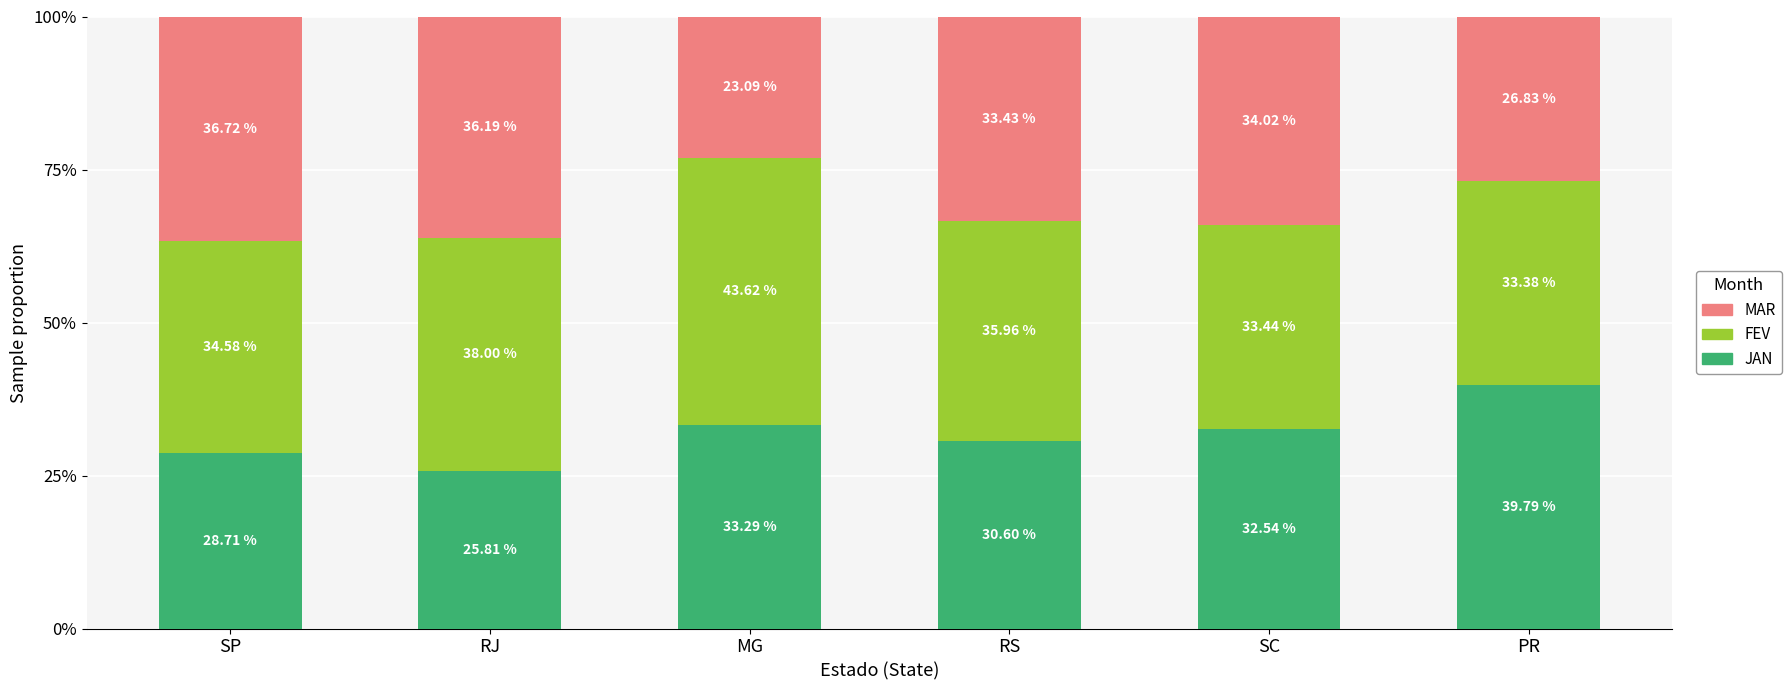

What is the total value across all series at SC?

100.0